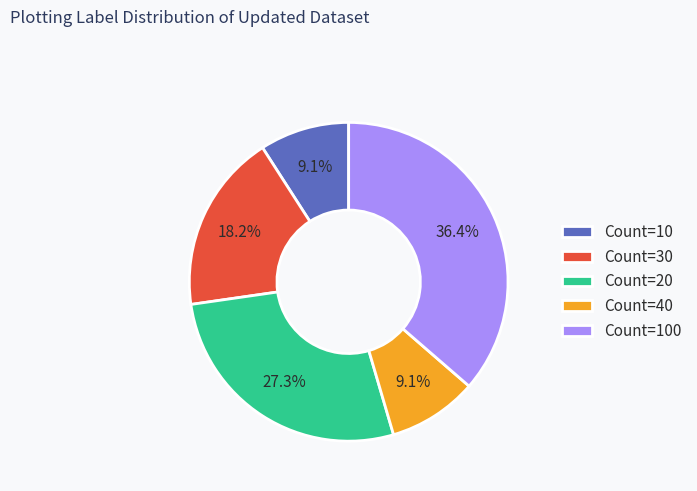

What is the largest slice in the pie chart?

Count=100